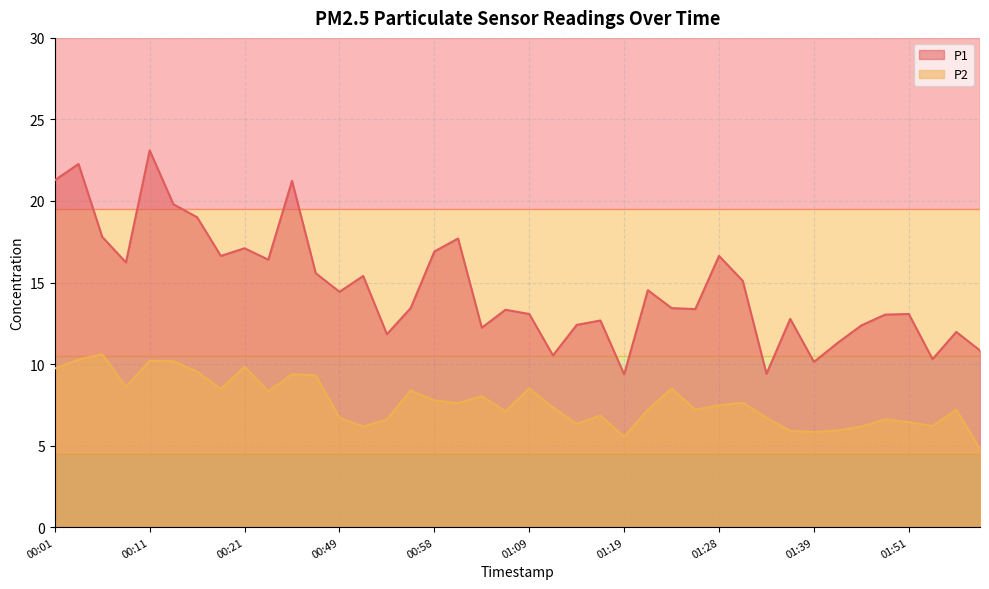

List the labels in order of P1 value, smallest first.

01:19, 01:33, 01:39, 01:54, 01:11, 01:59, 01:41, 00:54, 01:56, 01:04, 01:44, 01:14, 01:16, 01:36, 01:46, 01:09, 01:51, 01:06, 01:26, 00:56, 01:24, 00:49, 01:21, 01:31, 00:51, 00:29, 00:08, 00:23, 00:18, 01:28, 00:58, 00:21, 01:01, 00:06, 00:16, 00:13, 00:26, 00:01, 00:03, 00:11